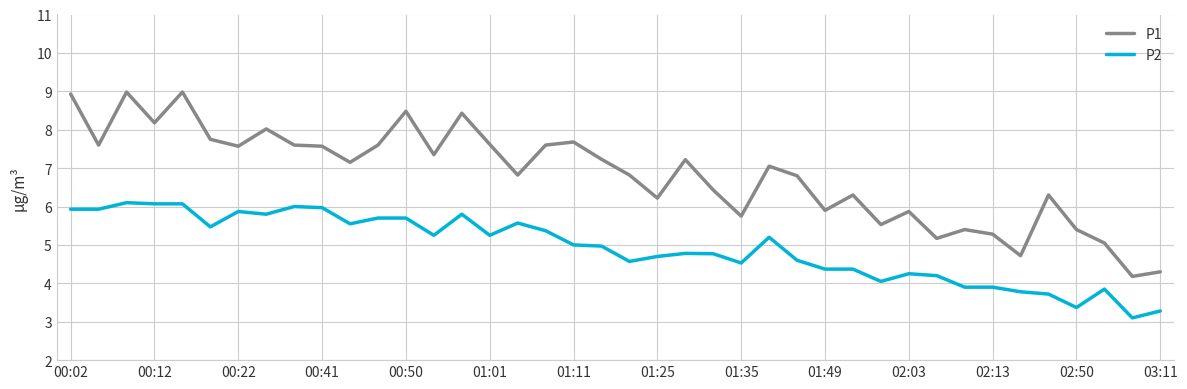

What is the difference between the maximum and minimum values in the P2 series?

3.0